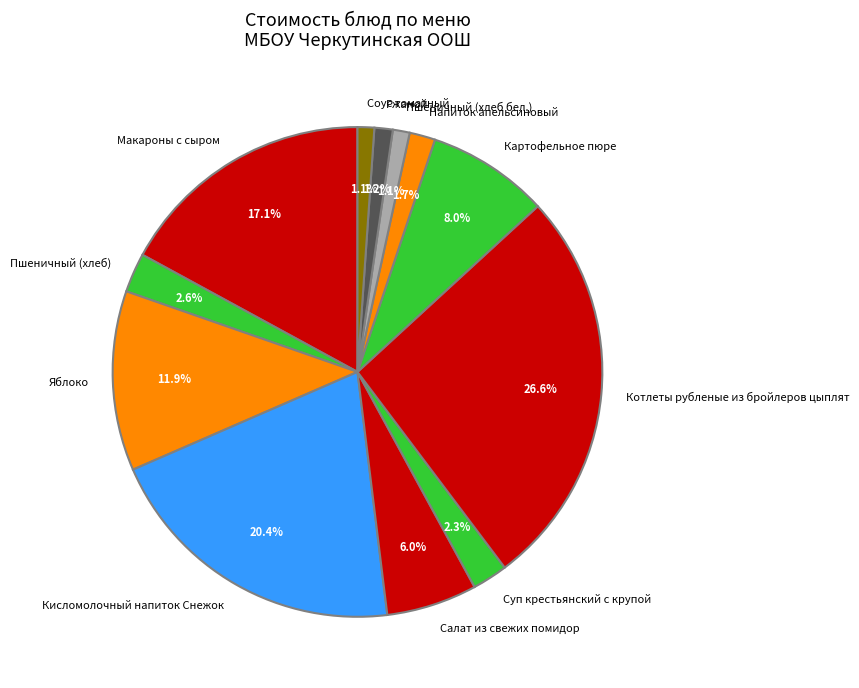

True or false: Салат из свежих помидор accounts for 1% of the total.

False